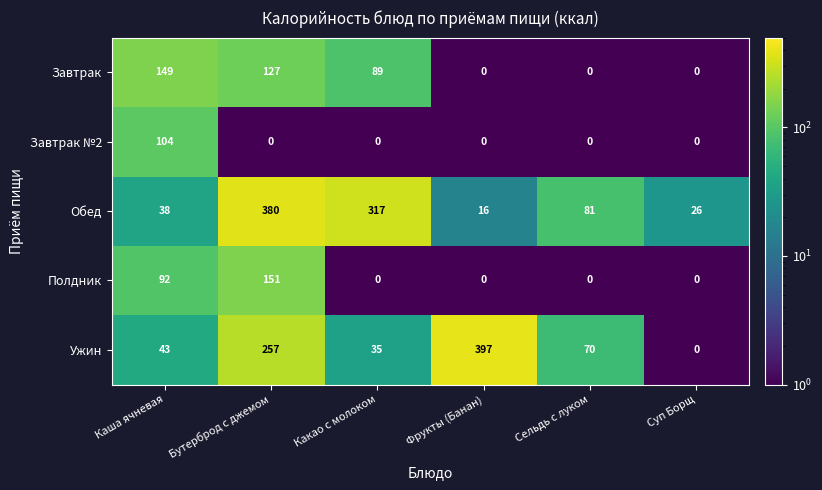

What is the difference between the Полдник values at Какао с молоком and Каша ячневая?

92